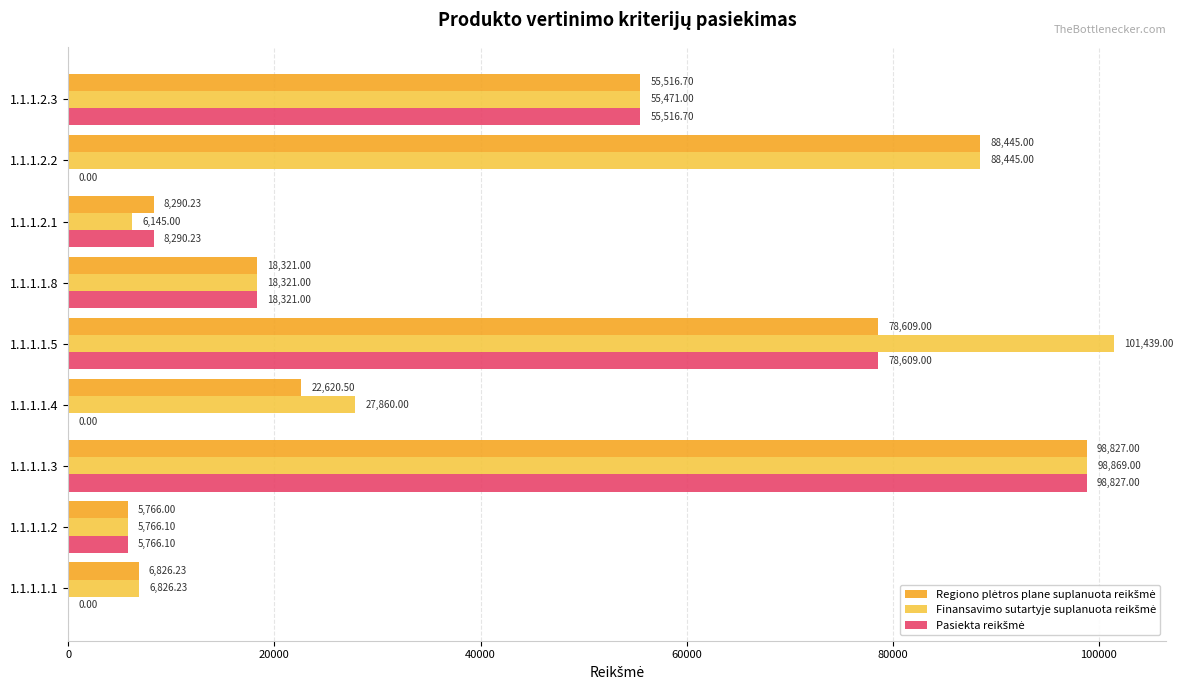

At which category is the sum across all series the highest?

1.1.1.1.3